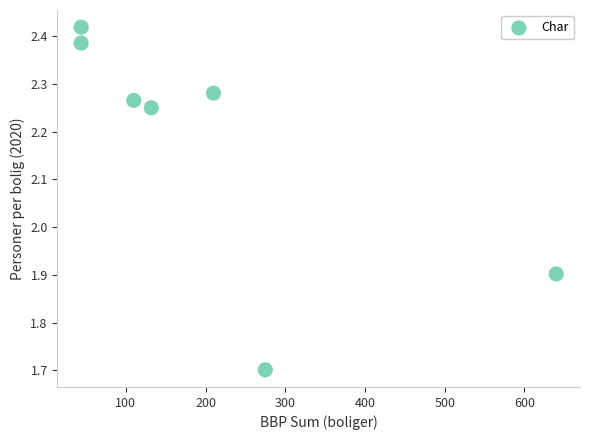

What Y value in the scatter plot is closest to 2?

1.9